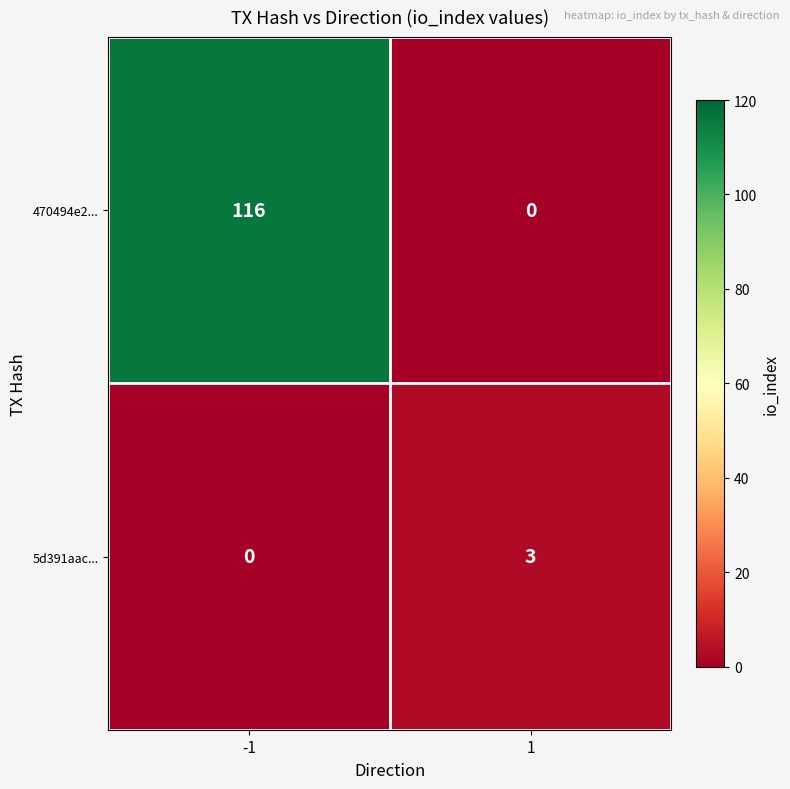

What is the highest value of the 470494e2... series?

116